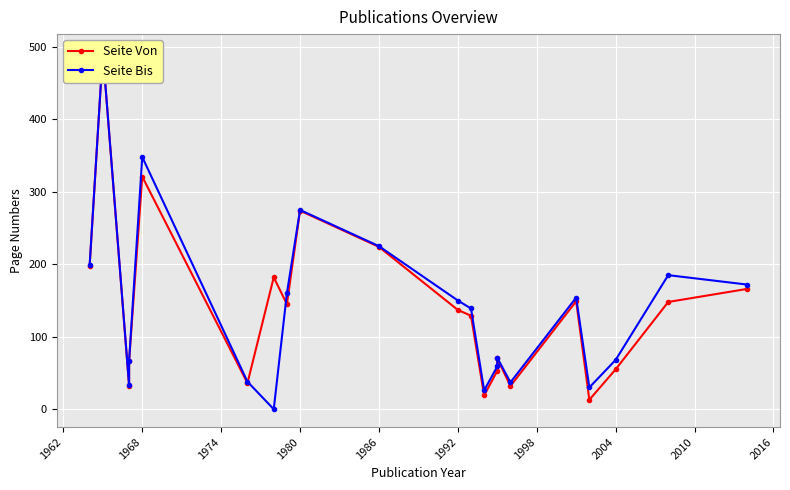

True or false: Seite Von has more than 0 interior local peaks.

True